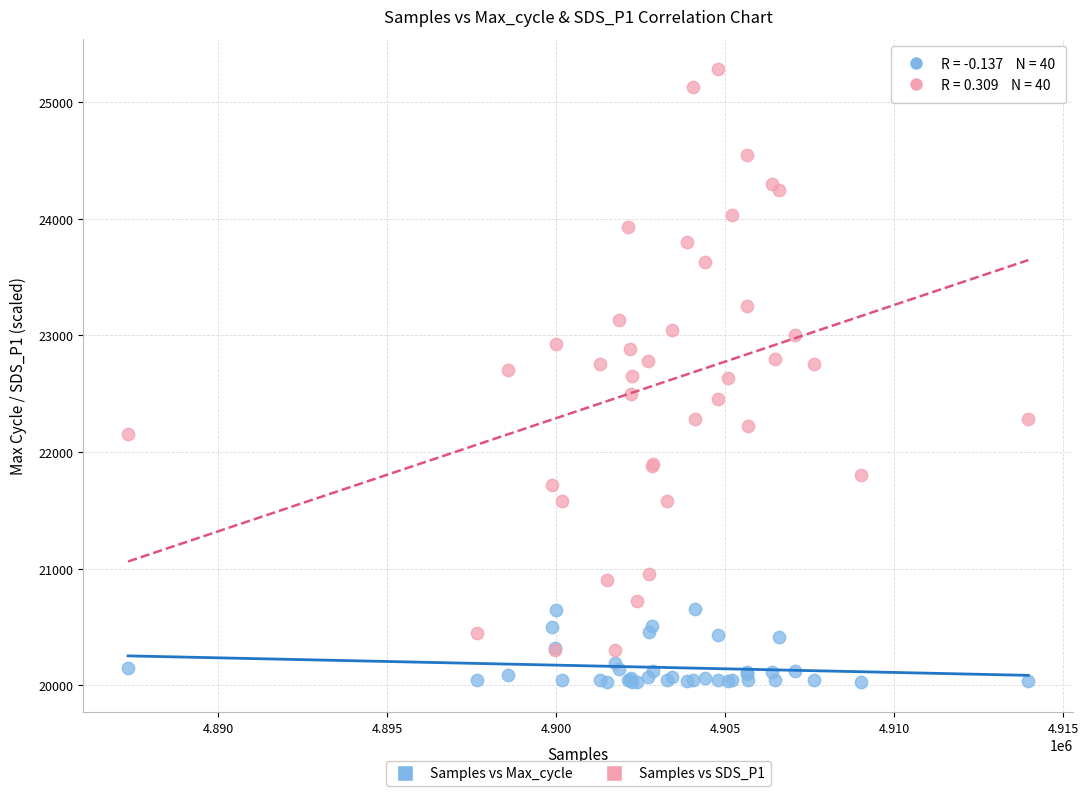

What is the X range (max minus min) for the scatter plot?

26638